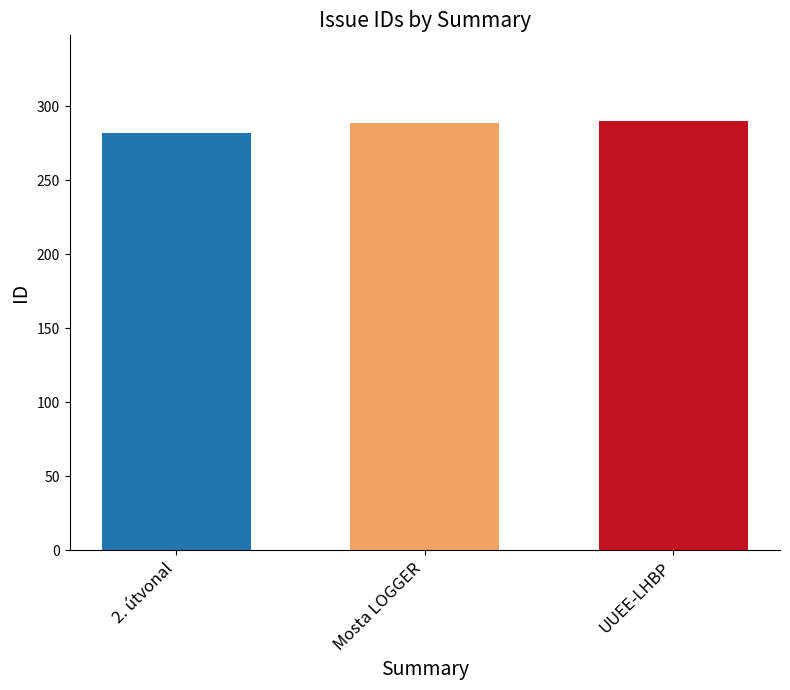

What is the smallest value displayed?

282